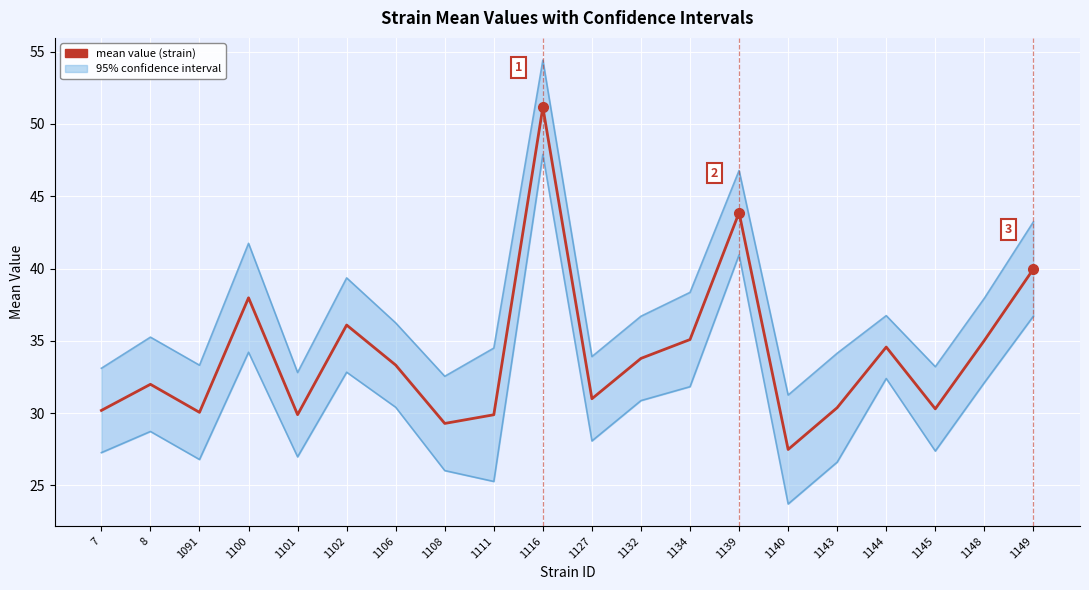

What is the difference between the lowercl values at 1102 and 1145?

5.5